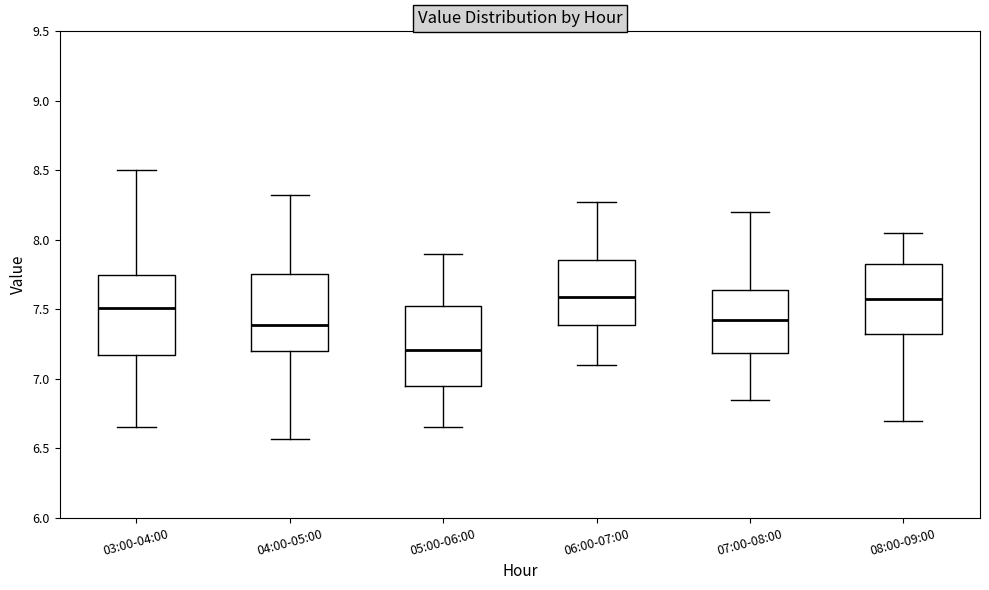

Reading left to right, transcribe this box plot: for each box, give where its median line is, the range the box spans, and where its two whiskers end, as read against the y-axis. The values are not printed on the chart, so give them approximately, as read against the axis.

03:00-04:00: median 7.50, box 7.15 to 7.75, whiskers 6.65 to 8.50
04:00-05:00: median 7.40, box 7.20 to 7.75, whiskers 6.55 to 8.30
05:00-06:00: median 7.20, box 6.95 to 7.55, whiskers 6.65 to 7.90
06:00-07:00: median 7.60, box 7.40 to 7.85, whiskers 7.10 to 8.25
07:00-08:00: median 7.45, box 7.20 to 7.65, whiskers 6.85 to 8.20
08:00-09:00: median 7.60, box 7.35 to 7.85, whiskers 6.70 to 8.05